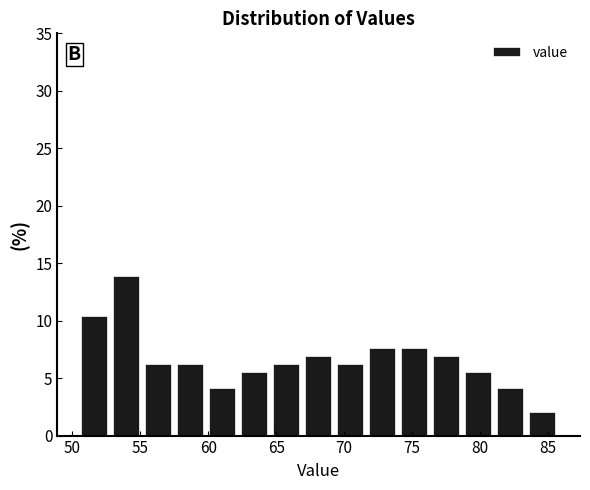

How tall is the bar that spans 78.5 to 81.0 on the x-axis? Neither the bar edges nor the heights are printed on the chart, so give them approximately, as read against the axes.

5.5